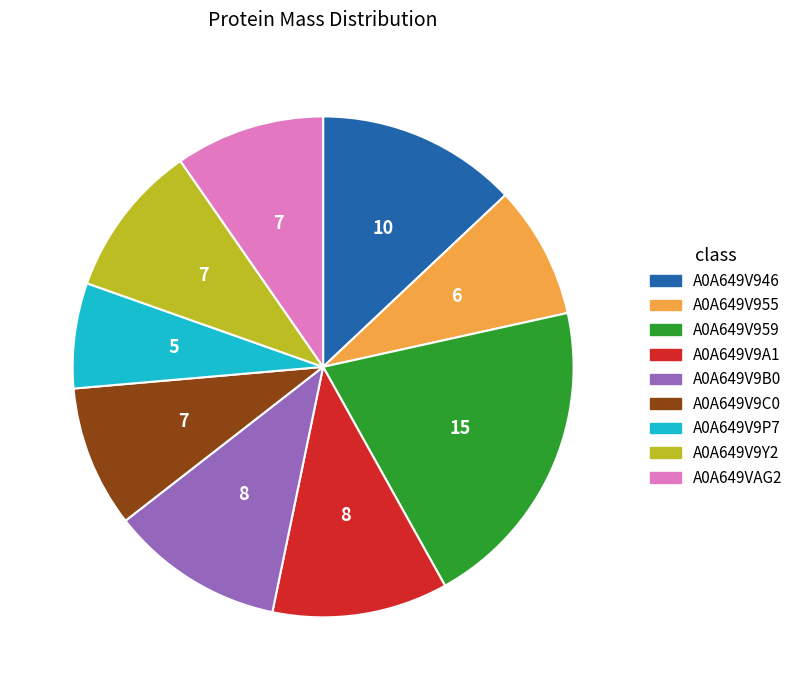

Is it true that A0A649V946 is 1% of the pie?

False